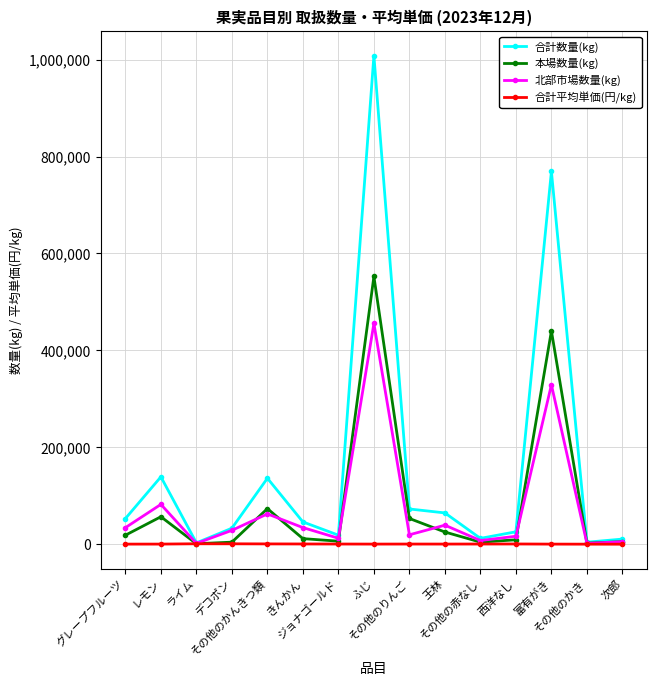

Rank the series by their maximum value, from lowest to highest.

合計平均単価(円/kg), 北部市場数量(kg), 本場数量(kg), 合計数量(kg)